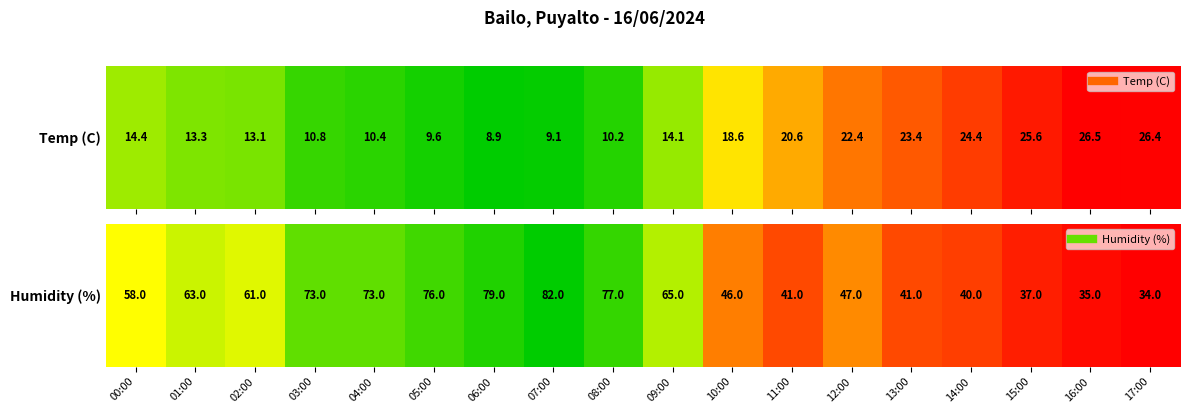

List the labels in order of value, smallest first.

17:00, 16:00, 15:00, 14:00, 11:00, 13:00, 10:00, 12:00, 00:00, 02:00, 01:00, 09:00, 03:00, 04:00, 05:00, 08:00, 06:00, 07:00